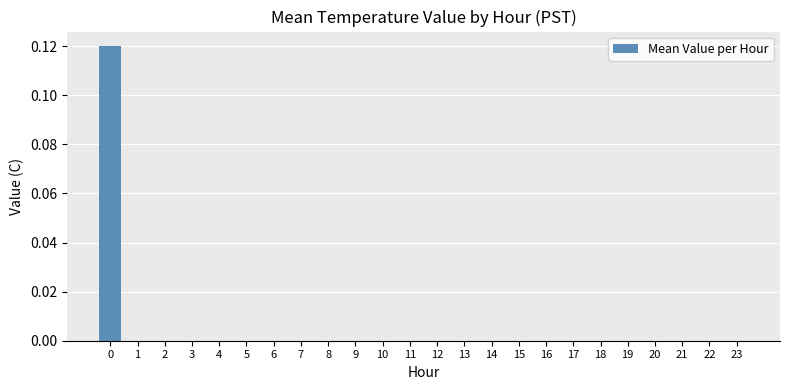

True or false: the data shows -0.1 at 8.

False